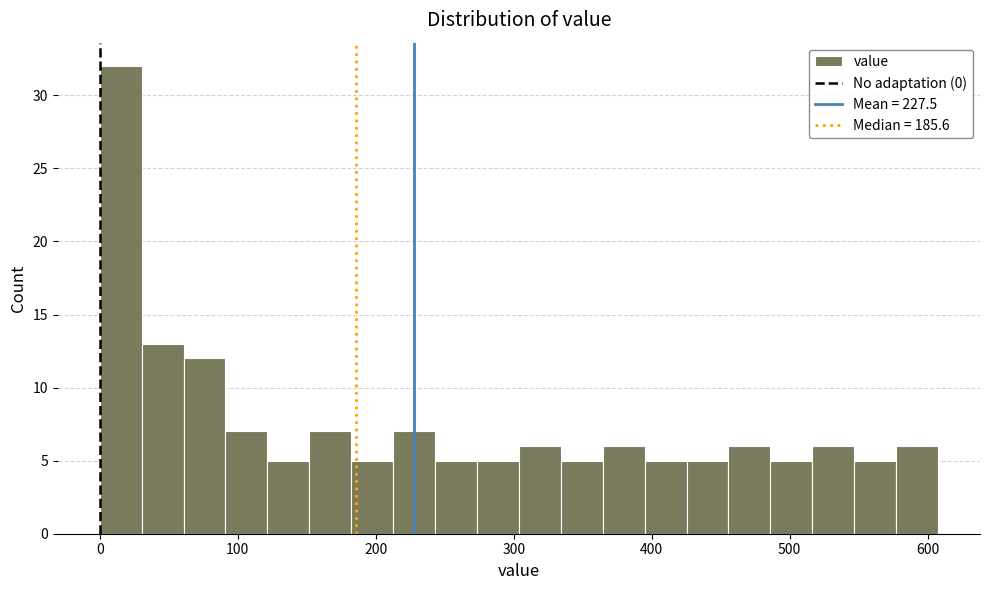

Read against the x-axis, roughly where is the centre of the tallest bar?

20